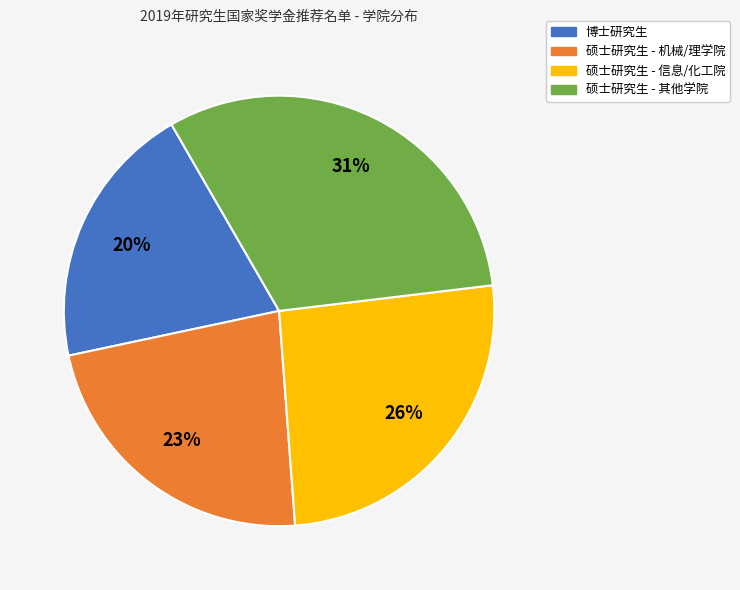

Count the number of slices in the pie.

4